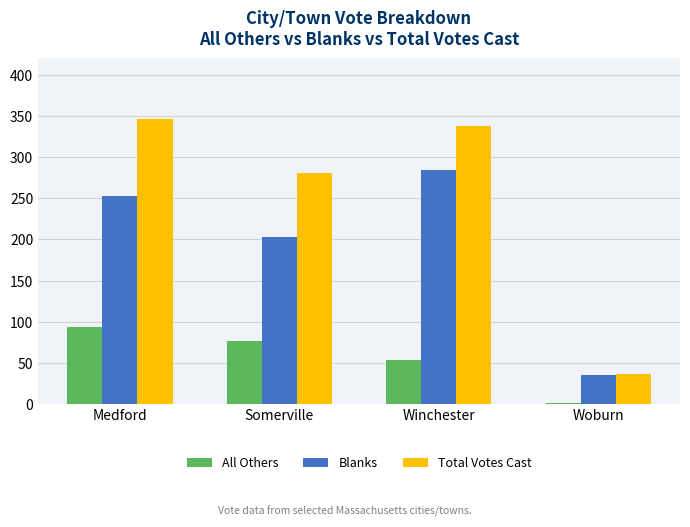

Is the value of Total Votes Cast at Winchester greater than the value of All Others at Winchester?

Yes